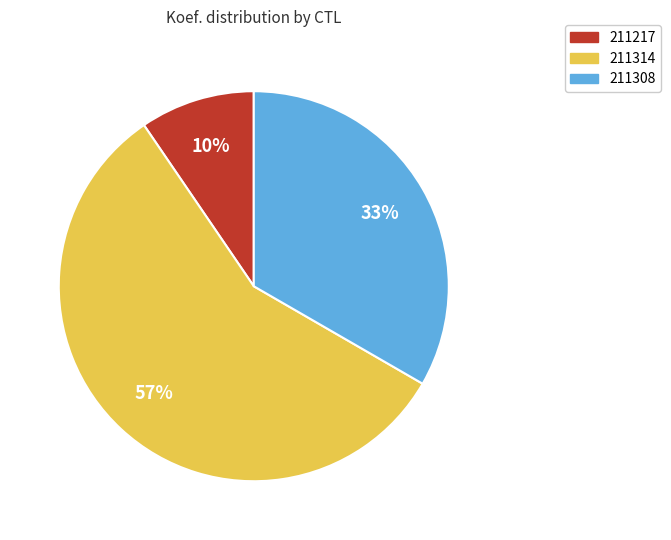

Is there a majority slice in this chart?

Yes